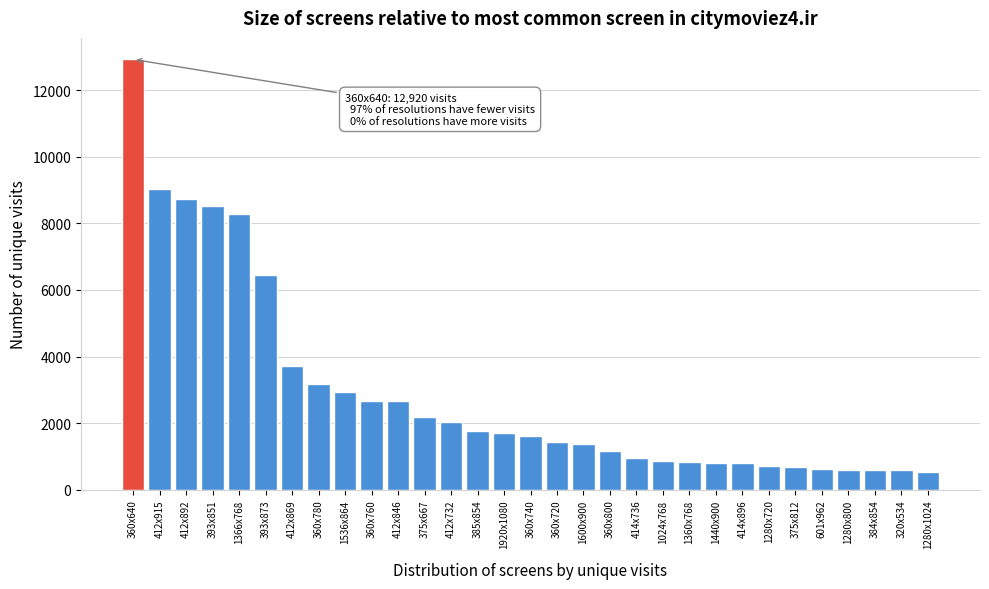

Which label corresponds to the largest value in the chart?

360x640